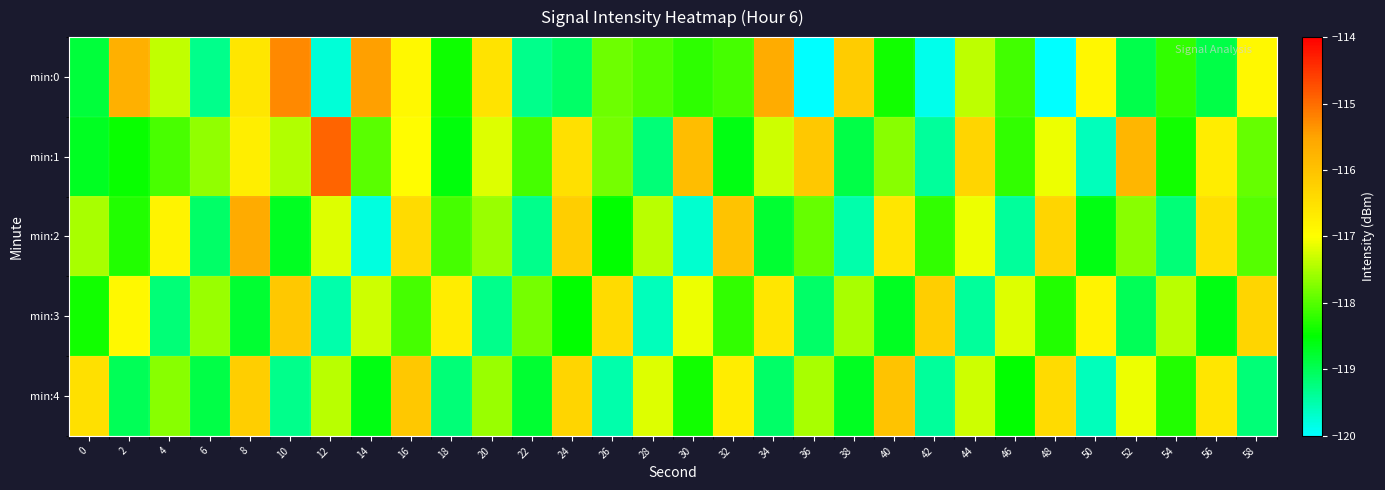

Reading left to right, extract all data points from this chart.

min:0: 0=-118.9	2=-115.7	4=-117.4	6=-119.3	8=-116.6	10=-115.3	12=-119.7	14=-115.5	16=-116.9	18=-118.4	20=-116.5	22=-119.3	24=-119.1	26=-117.9	28=-118.0	30=-118.2	32=-118.1	34=-115.6	36=-120.0	38=-116.2	40=-118.4	42=-119.9	44=-117.4	46=-118.1	48=-120.0	50=-116.9	52=-118.9	54=-118.2	56=-118.9	58=-116.9
min:1: 0=-118.7	2=-118.4	4=-118.1	6=-117.6	8=-116.7	10=-117.5	12=-114.9	14=-118.0	16=-117.0	18=-118.6	20=-117.2	22=-118.1	24=-116.5	26=-117.8	28=-119.2	30=-115.9	32=-118.6	34=-117.3	36=-116.1	38=-118.9	40=-117.7	42=-119.4	44=-116.3	46=-118.2	48=-117.1	50=-119.6	52=-115.8	54=-118.4	56=-116.7	58=-117.9
min:2: 0=-117.5	2=-118.3	4=-116.8	6=-119.1	8=-115.6	10=-118.7	12=-117.2	14=-119.8	16=-116.4	18=-118.1	20=-117.6	22=-119.3	24=-116.2	26=-118.5	28=-117.4	30=-119.7	32=-116.0	34=-118.8	36=-117.9	38=-119.5	40=-116.6	42=-118.2	44=-117.1	46=-119.4	48=-116.3	50=-118.6	52=-117.7	54=-119.2	56=-116.5	58=-118.0
min:3: 0=-118.4	2=-116.9	4=-119.2	6=-117.6	8=-118.8	10=-116.1	12=-119.5	14=-117.3	16=-118.1	18=-116.7	20=-119.3	22=-117.8	24=-118.5	26=-116.4	28=-119.6	30=-117.1	32=-118.2	34=-116.6	36=-119.1	38=-117.5	40=-118.7	42=-116.2	44=-119.4	46=-117.2	48=-118.3	50=-116.8	52=-119.0	54=-117.4	56=-118.6	58=-116.3
min:4: 0=-116.5	2=-119.0	4=-117.7	6=-118.9	8=-116.2	10=-119.3	12=-117.4	14=-118.6	16=-116.1	18=-119.2	20=-117.6	22=-118.8	24=-116.3	26=-119.5	28=-117.2	30=-118.4	32=-116.7	34=-119.1	36=-117.5	38=-118.7	40=-116.0	42=-119.4	44=-117.3	46=-118.5	48=-116.4	50=-119.6	52=-117.1	54=-118.3	56=-116.6	58=-119.2